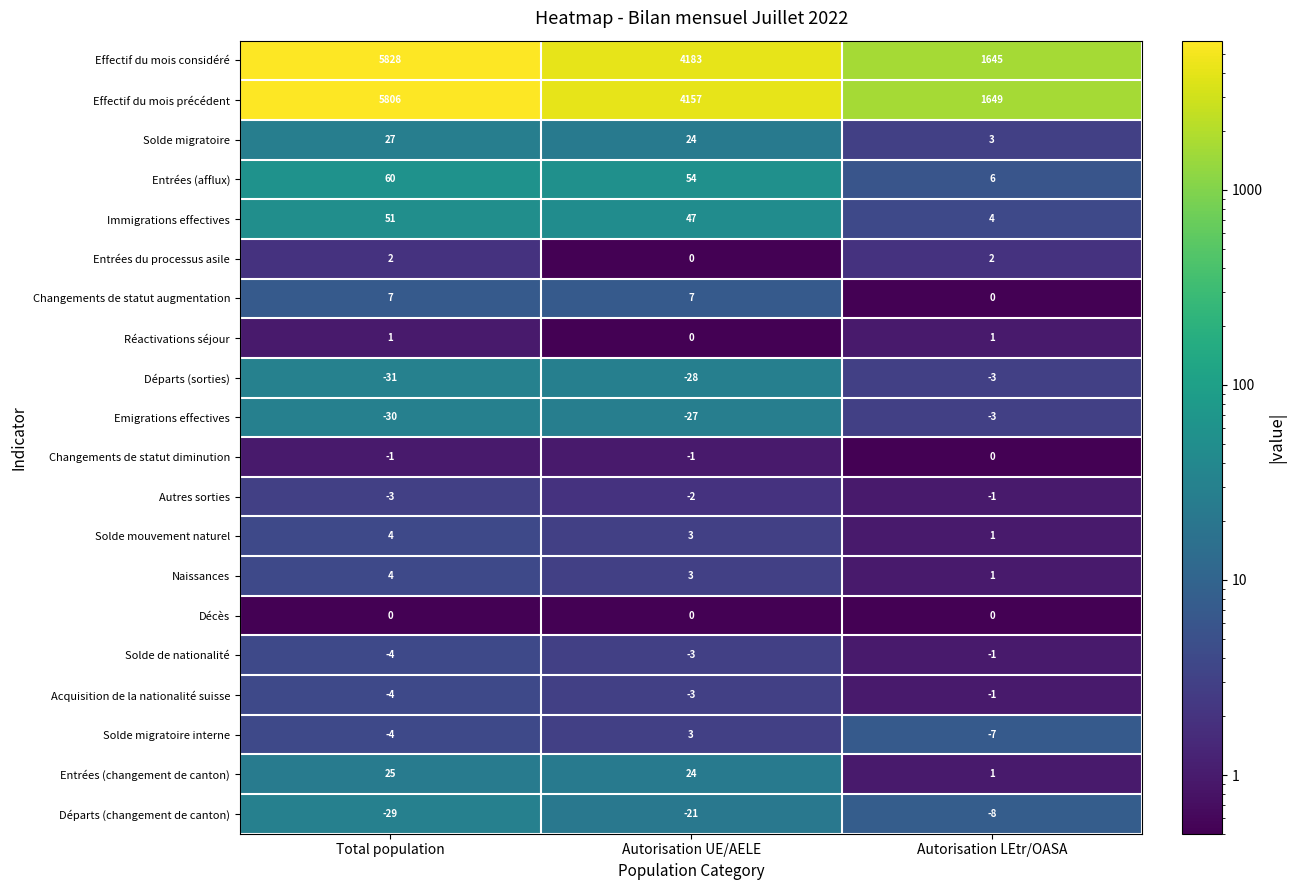

At how many categories does at least one series exceed 1033?

3